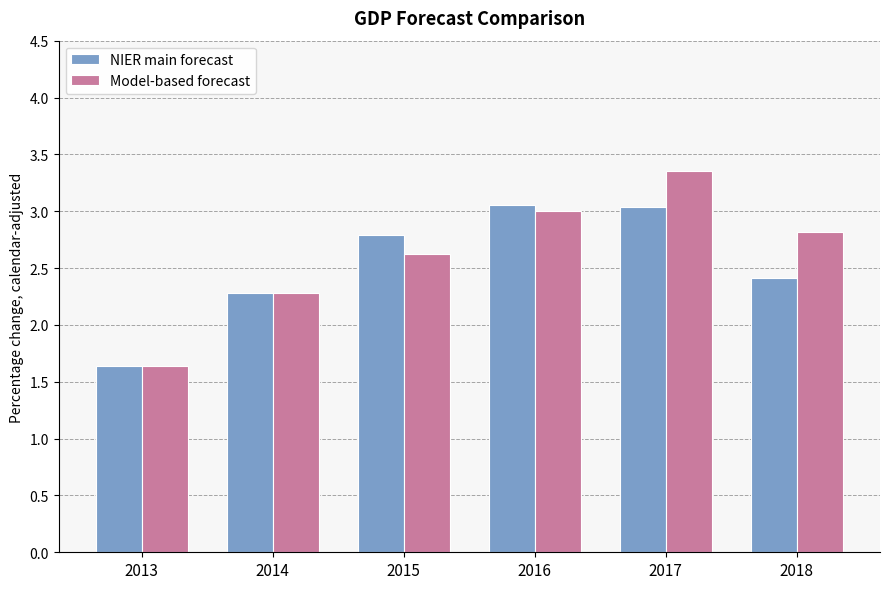

Is it true that NIER main forecast equals 3.5 at 2018?

False